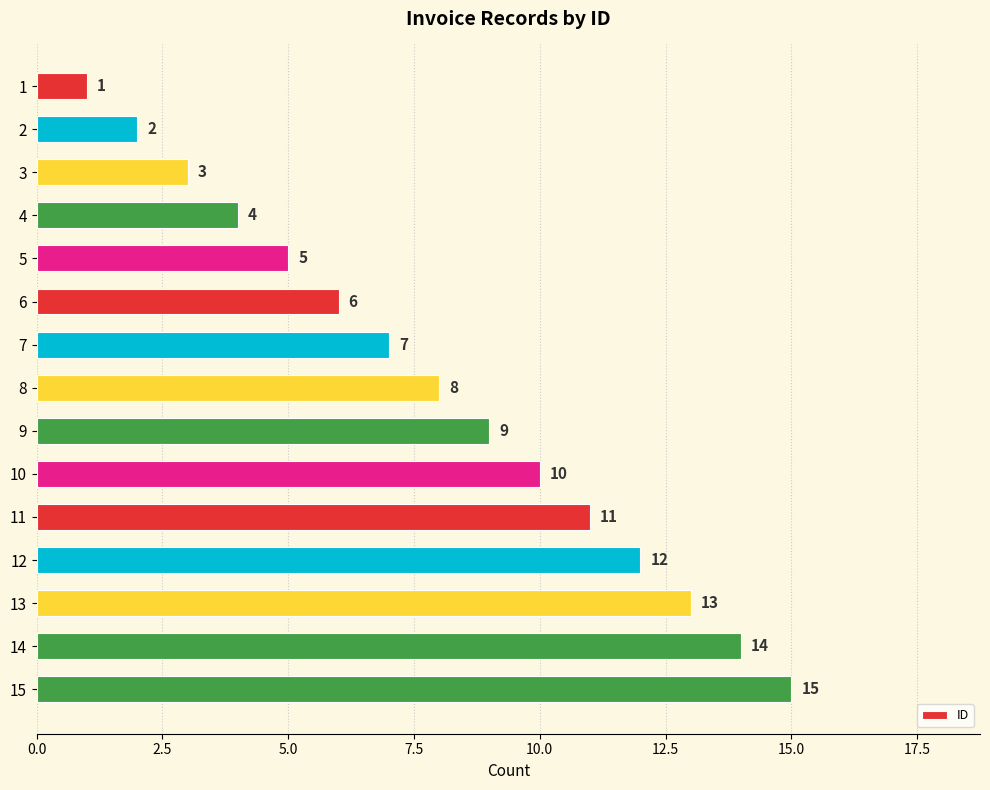

What is the ratio of the value at 8 to the value at 6?

1.3